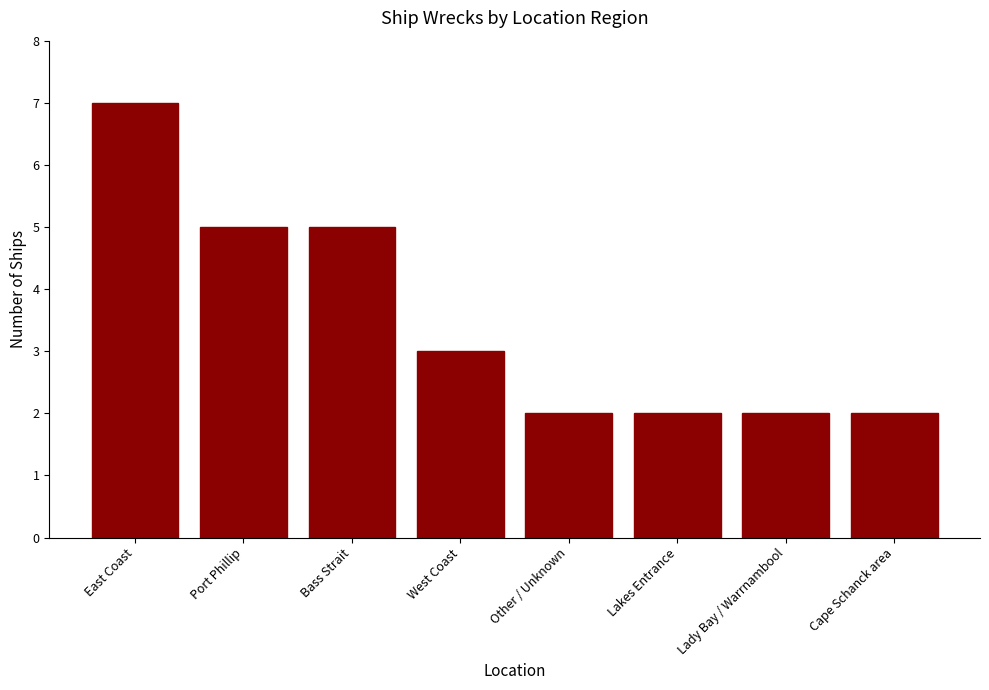

How many categories are shown in the chart?

8